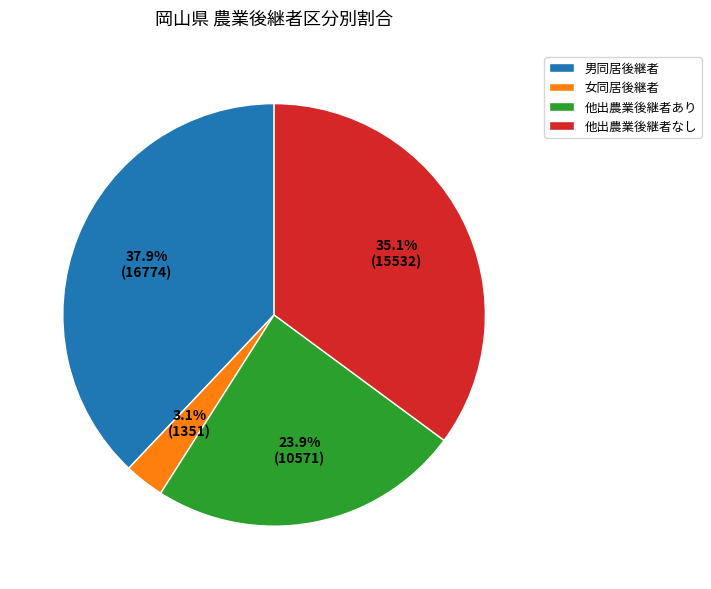

What is the largest slice in the pie chart?

男同居後継者